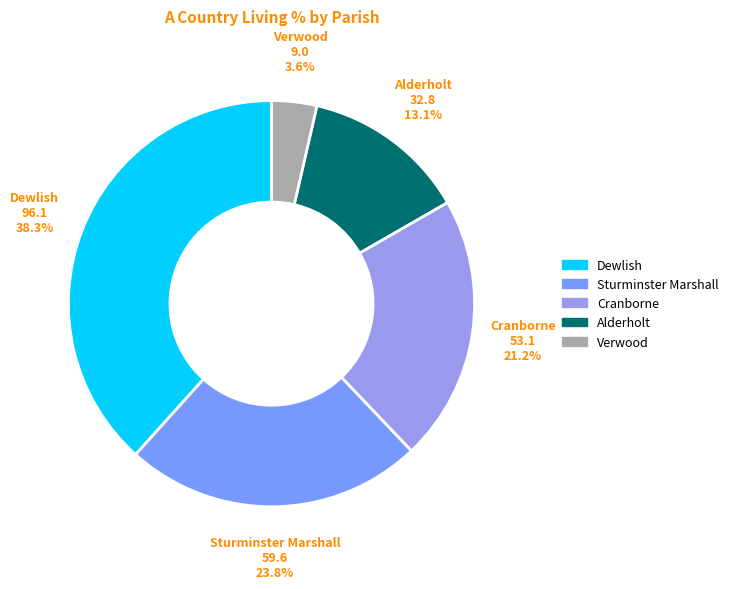

To the nearest percent, what is the difference between the Verwood and Sturminster Marshall slice percentages?

20%